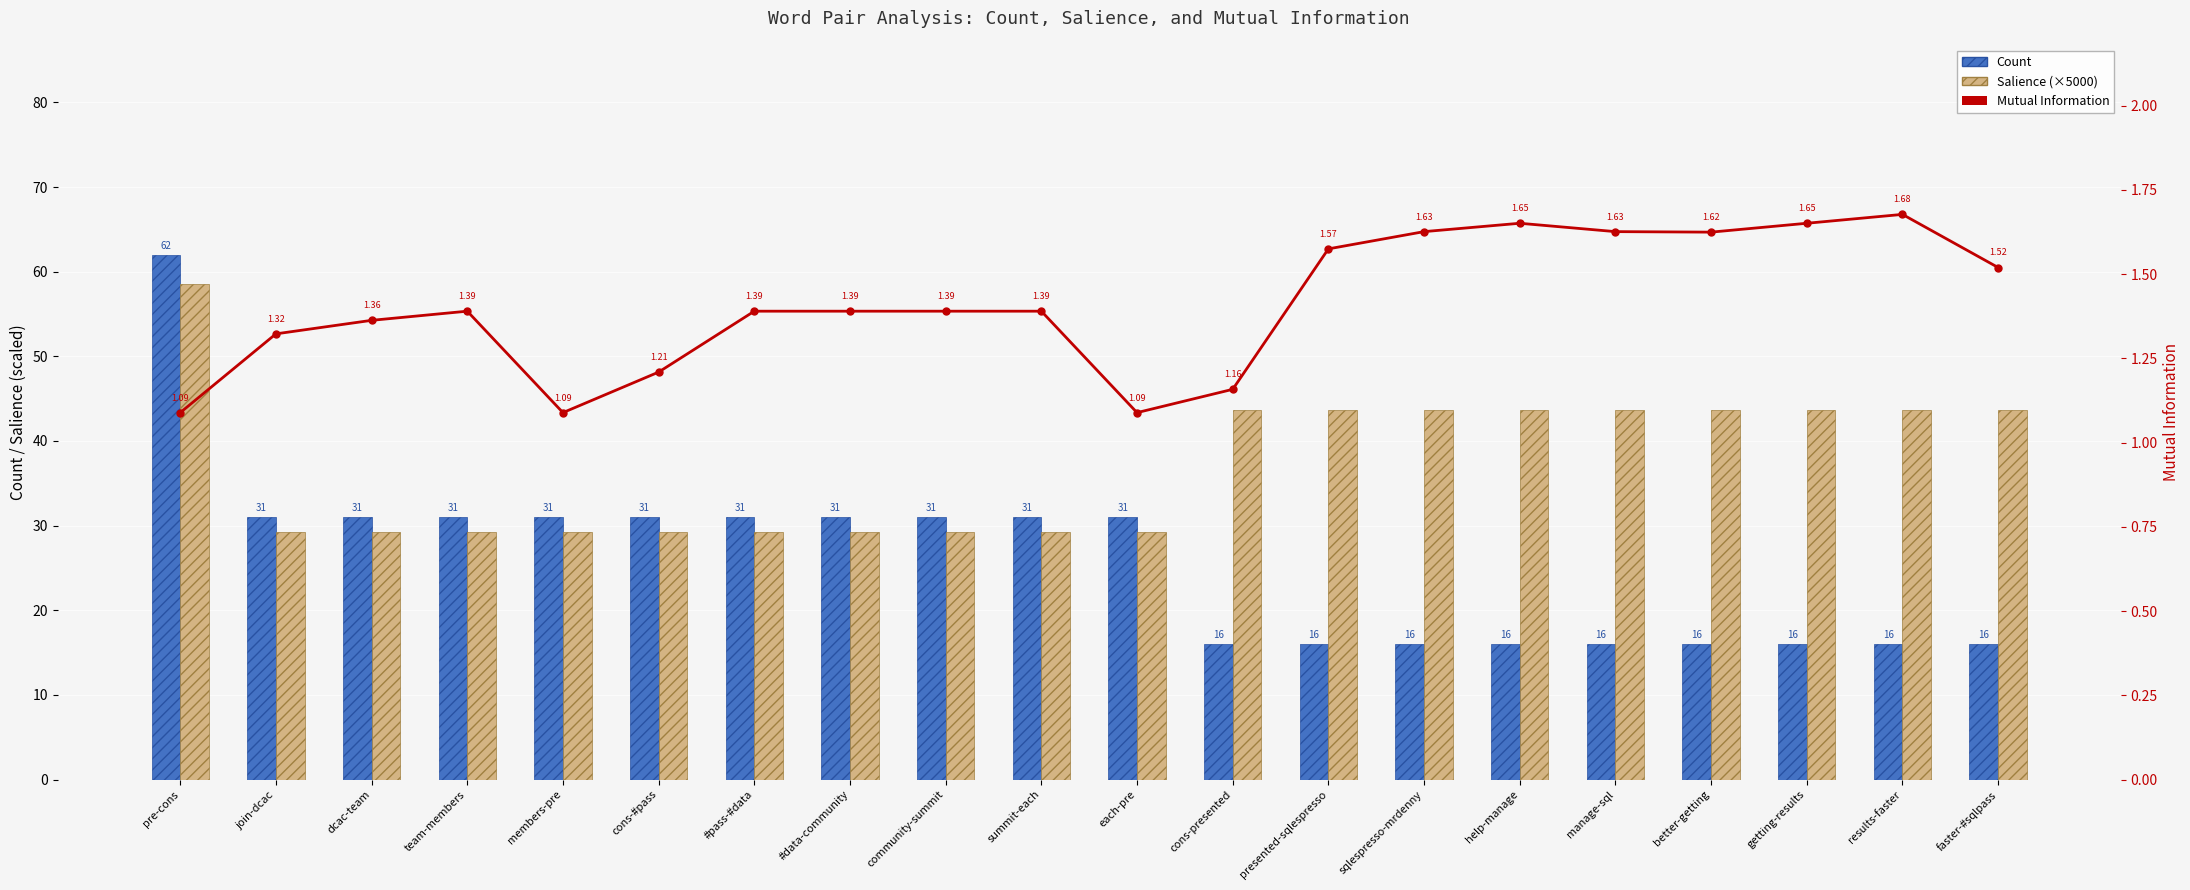

Which series has the largest total across all categories?

Salience (×5000)